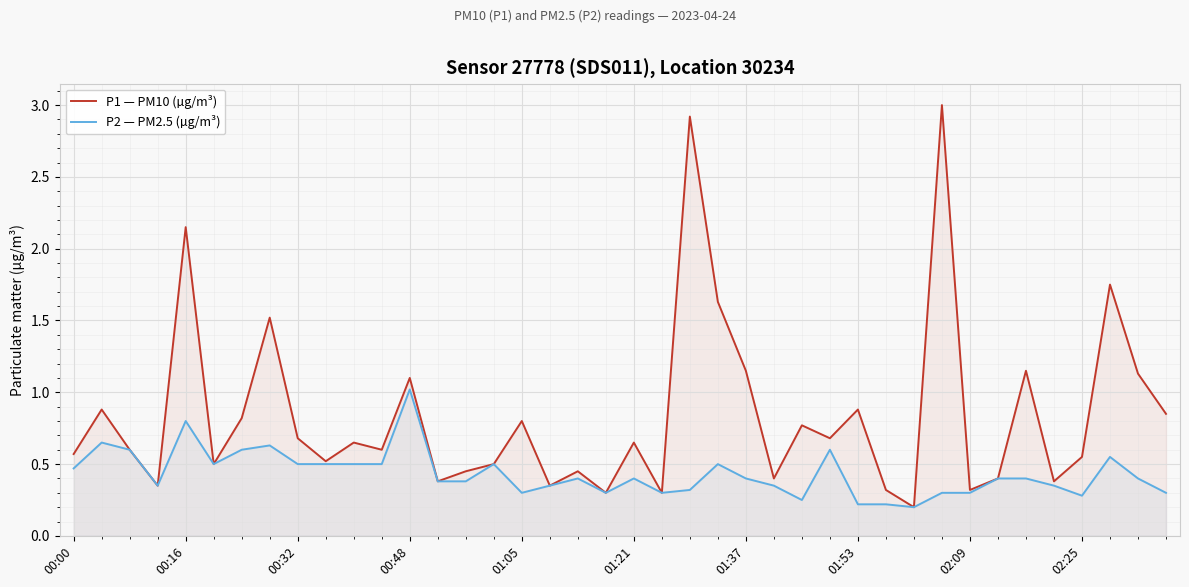

True or false: P2 — PM2.5 (µg/m³) has a value of 1.0 at 00:48.

True